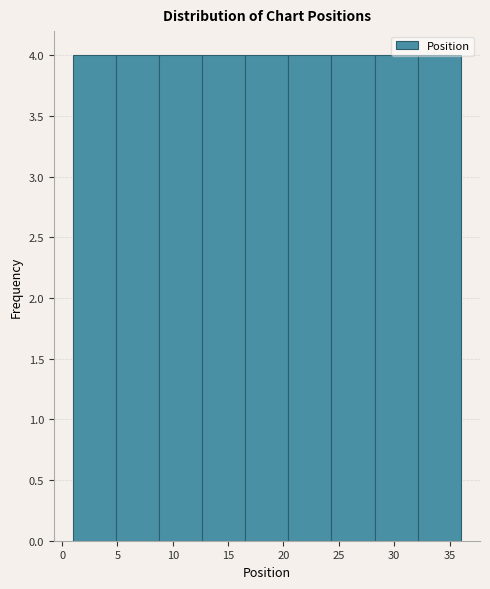

Reading left to right, list every bar in this chart as the range it spans on the x-axis followed by its height. Neither the bar edges nor the heights are printed on the chart, so give them approximately, as read against the axes.

1.0 to 5.0: 4
5.0 to 9.0: 4
9.0 to 12.5: 4
12.5 to 16.5: 4
16.5 to 20.5: 4
20.5 to 24.5: 4
24.5 to 28.0: 4
28.0 to 32.0: 4
32.0 to 36.0: 4